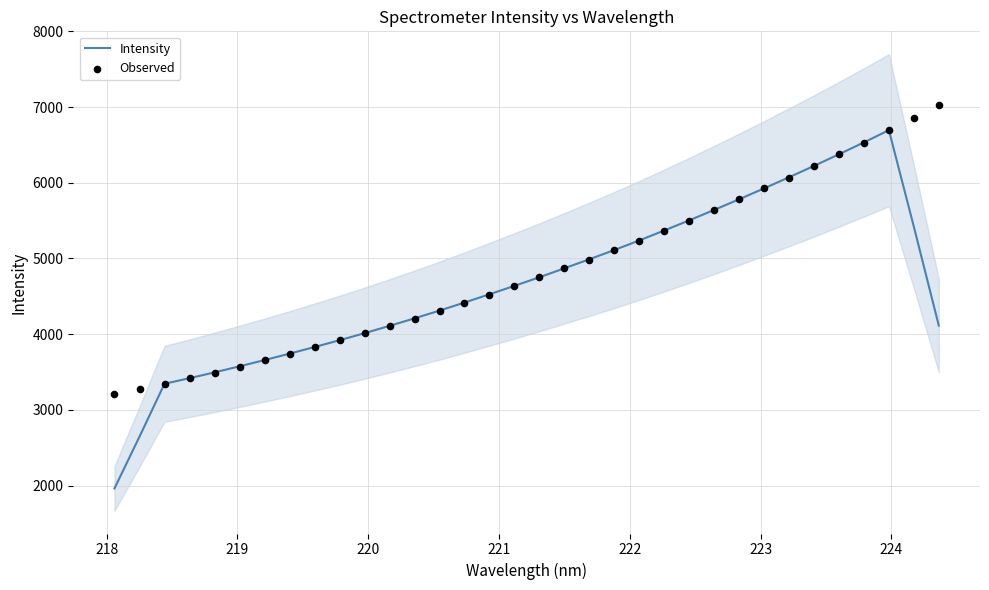

What is the highest value of the Intensity series?

6694.9